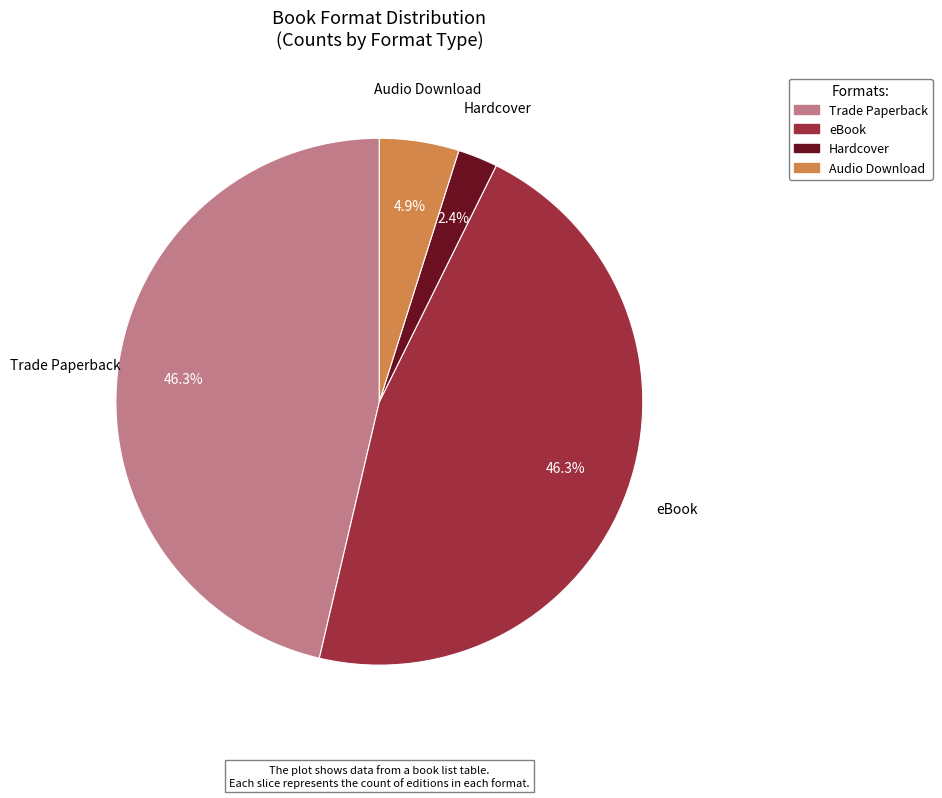

To the nearest percent, what is the average slice percentage?

25%